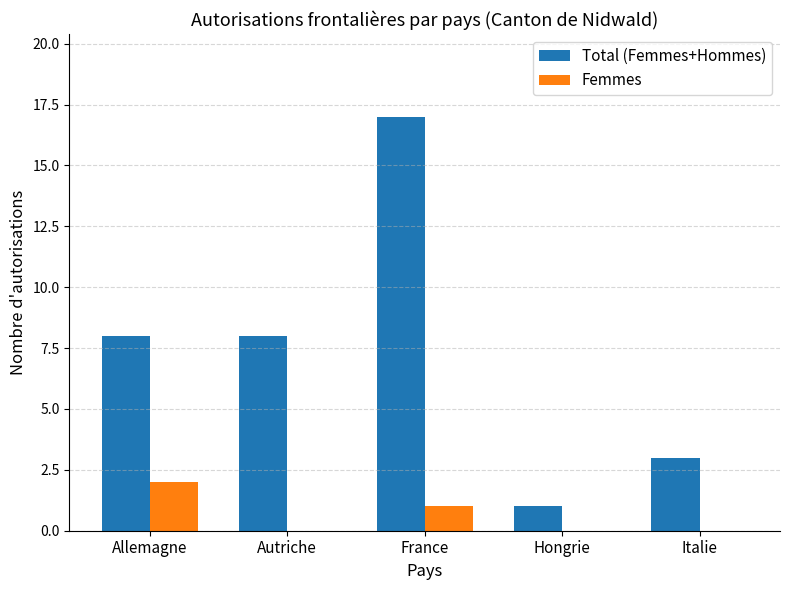

Reading left to right, what are all the values shown in this chart?

Total (Femmes+Hommes): Allemagne=8	Autriche=8	France=17	Hongrie=1	Italie=3
Femmes: Allemagne=2	Autriche=0	France=1	Hongrie=0	Italie=0